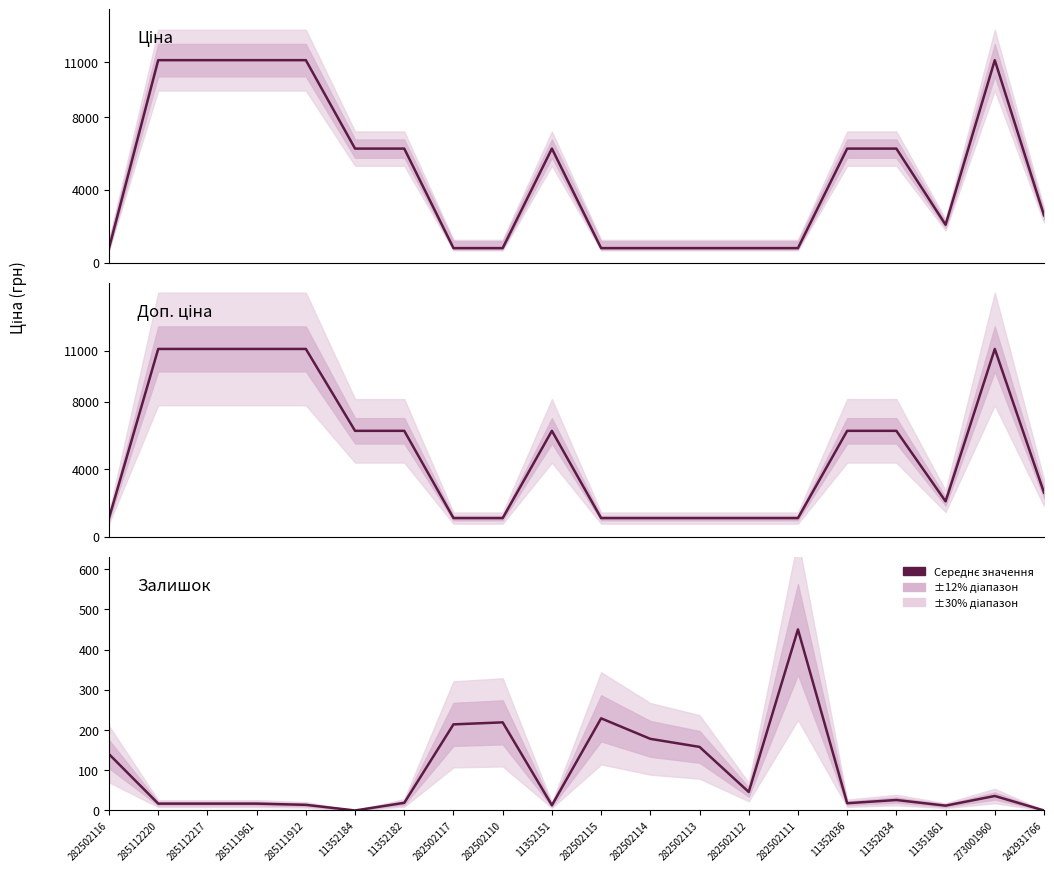

What is the difference between the second highest and second lowest values in the Ціна series?

10300.5